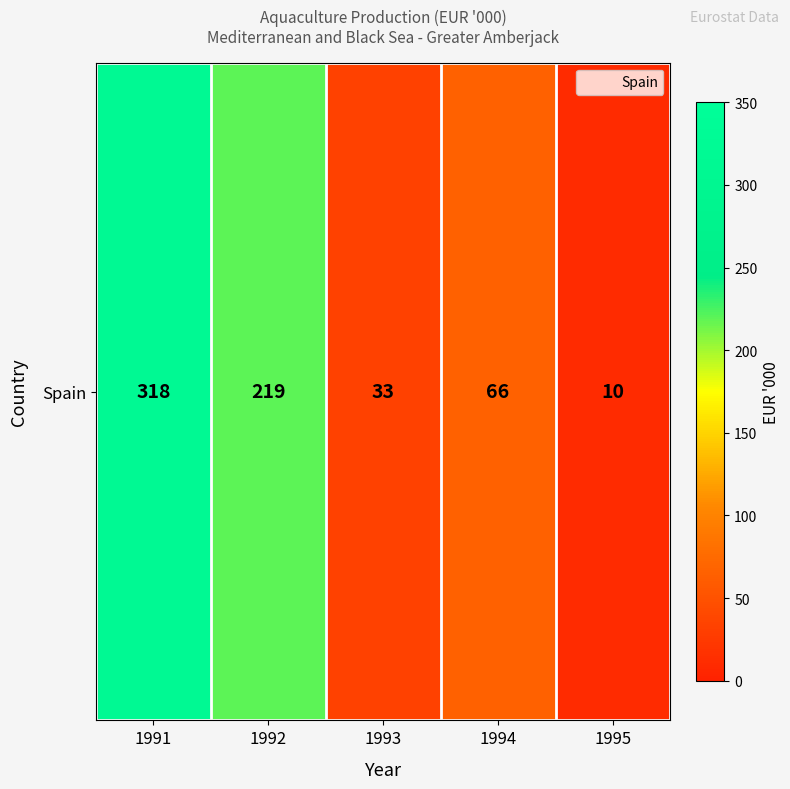

At which label does the data first exceed 66?

1991